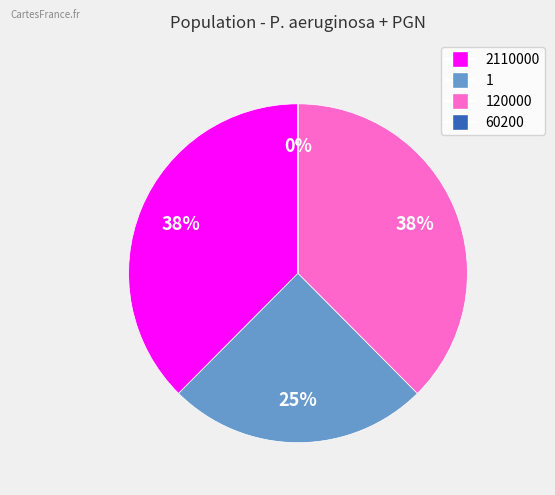

To the nearest percent, what is the difference between the largest and smallest slice percentages?

38%